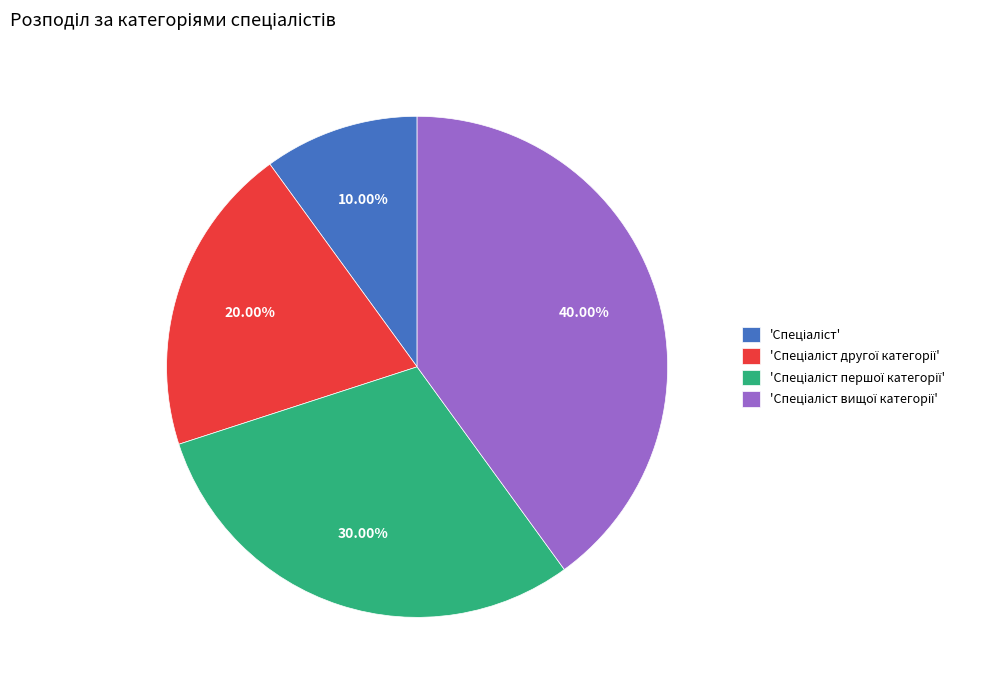

Is there a majority slice in this chart?

No